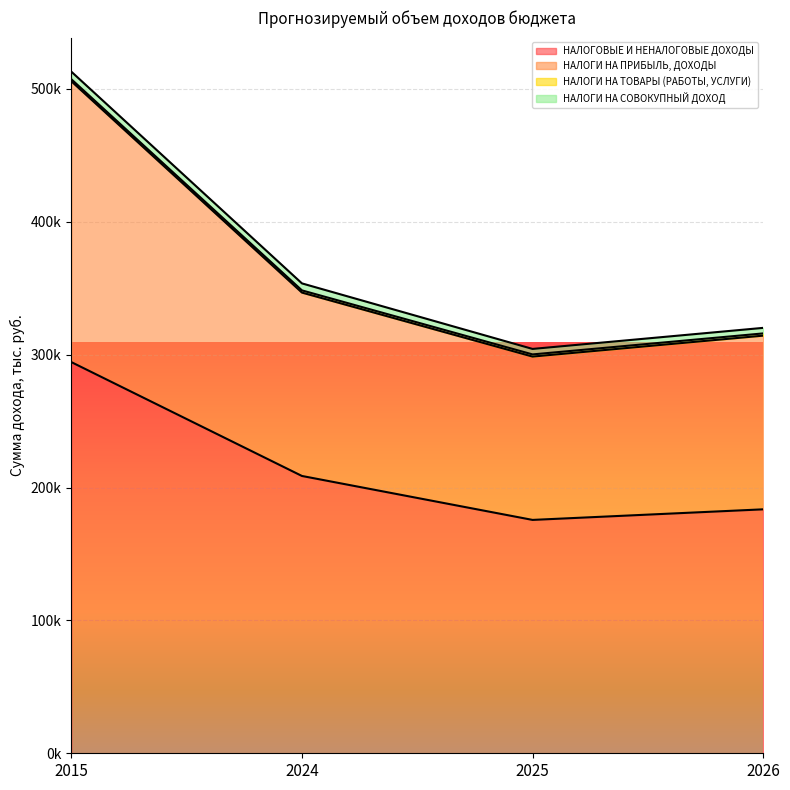

The НАЛОГОВЫЕ И НЕНАЛОГОВЫЕ ДОХОДЫ series shows 250558.9 at 2026. True or false?

False